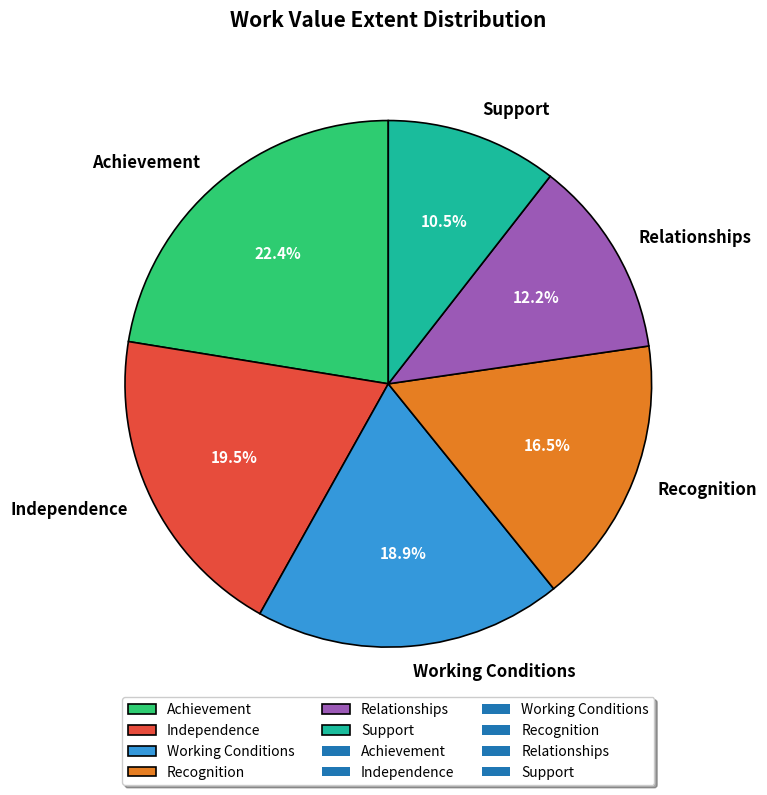

Does any single category account for the majority?

No